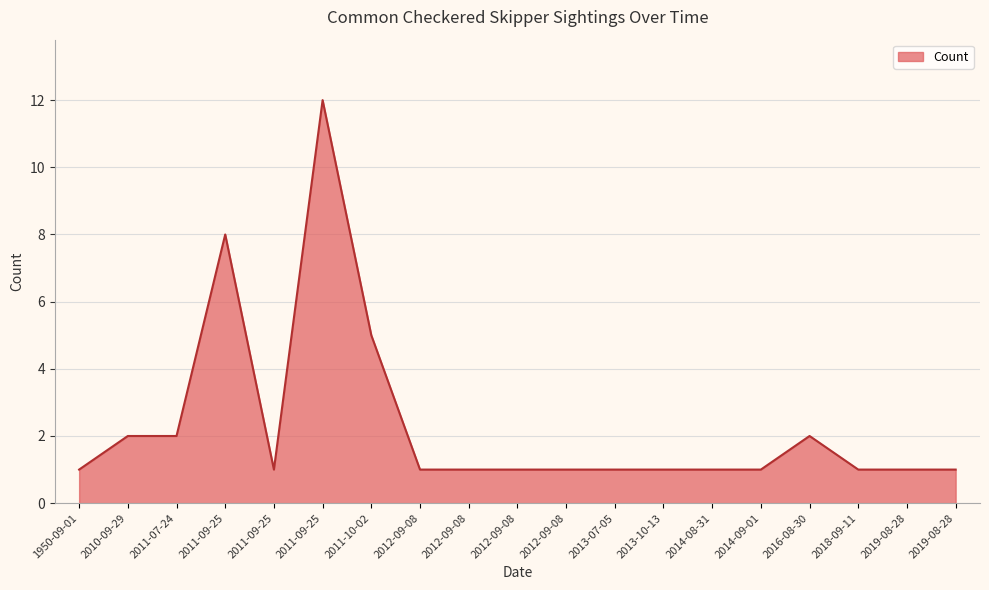

How many interior local peaks (higher than both neighbors) does the data have?

3